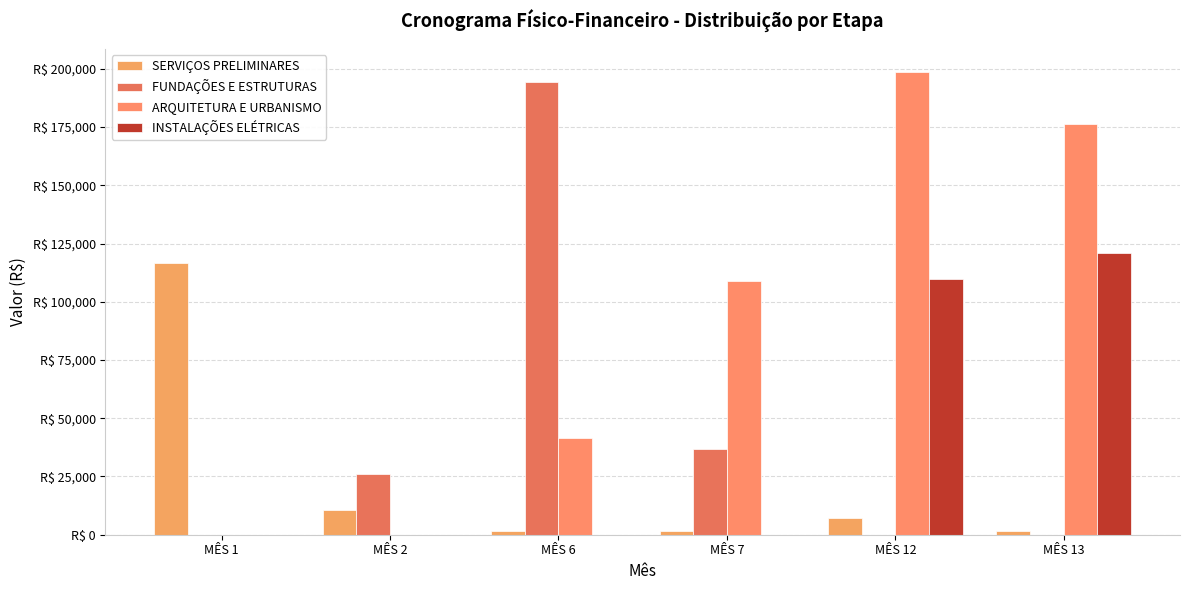

Reading left to right, list all the values displayed in this chart.

SERVIÇOS PRELIMINARES: 116630.7	10512.6	1632.1	1632.1	7024.4	1632.1
FUNDAÇÕES E ESTRUTURAS: 0.0	26241.2	194448.5	36781.6	0.0	0.0
ARQUITETURA E URBANISMO: 0.0	0.0	41528.0	108927.4	198660.6	176304.0
INSTALAÇÕES ELÉTRICAS: 0.0	0.0	0.0	0.0	109929.2	121150.5